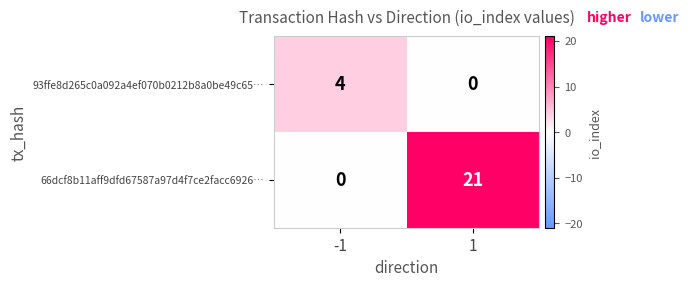

Reading left to right, what are all the values shown in this chart?

93ffe8d265c0a092a4ef070b0212b8a0be49c65…: 4	0
66dcf8b11aff9dfd67587a97d4f7ce2facc6926…: 0	21